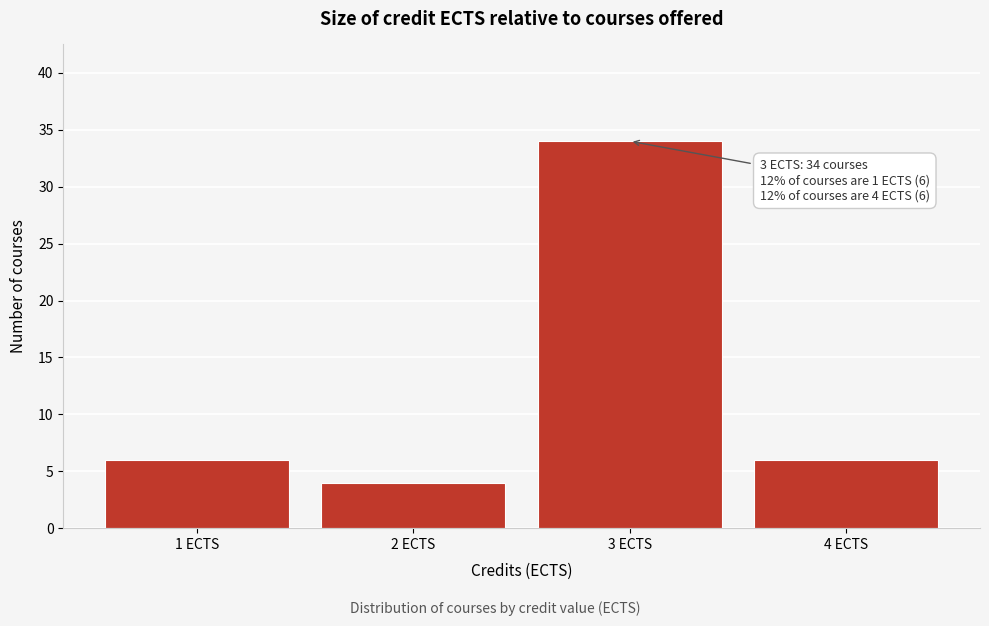

Reading right to left, list all the values displayed in this chart.

4 ECTS=6	3 ECTS=34	2 ECTS=4	1 ECTS=6